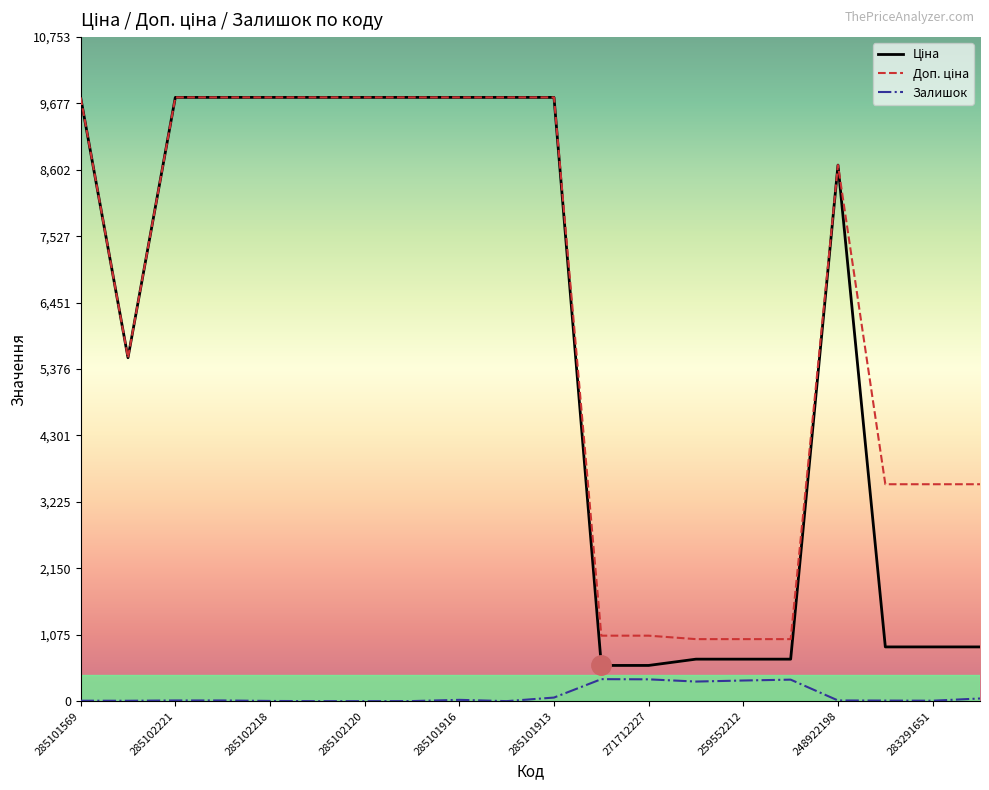

How many lines are shown in the chart?

3